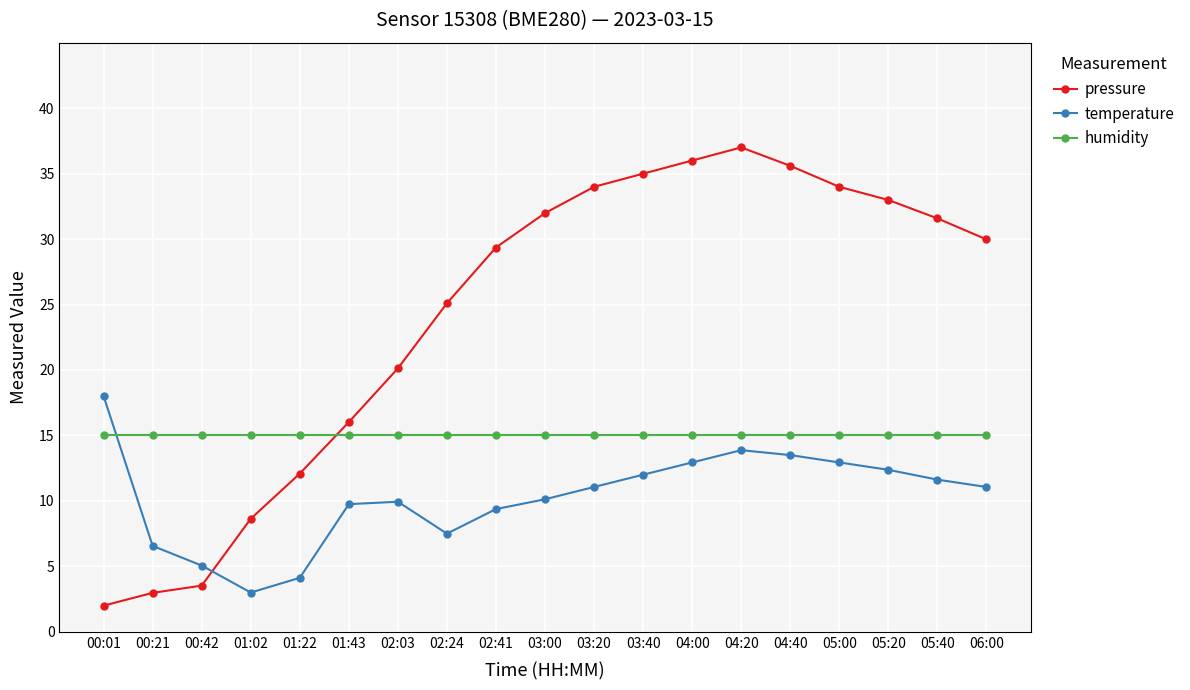

List the series in order of their peak value, lowest first.

humidity, temperature, pressure